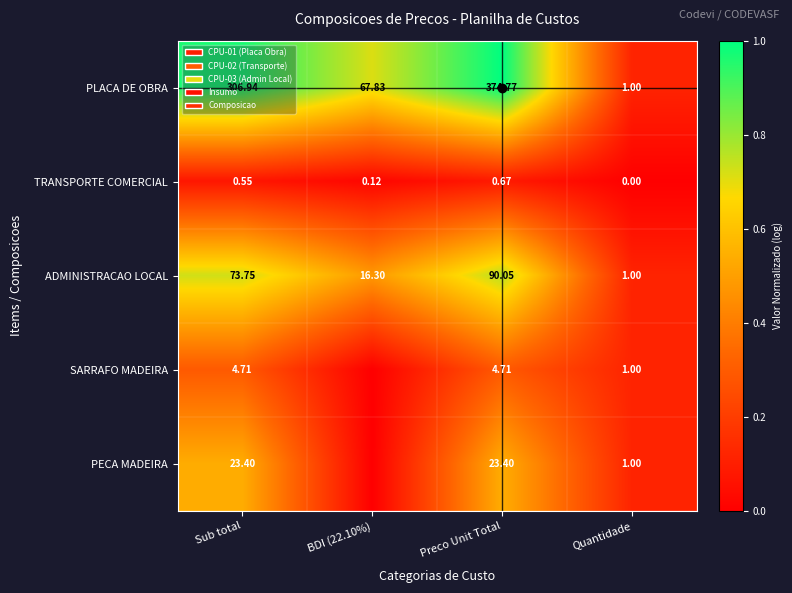

What is the total value across all series at Preco Unit Total?

493.6